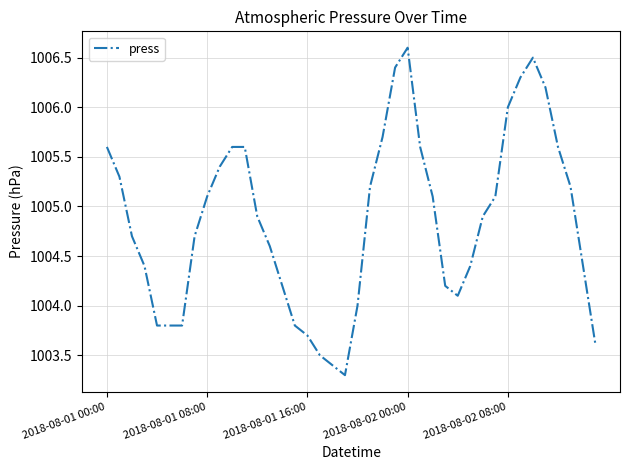

What is the difference between the maximum and minimum values?

3.3